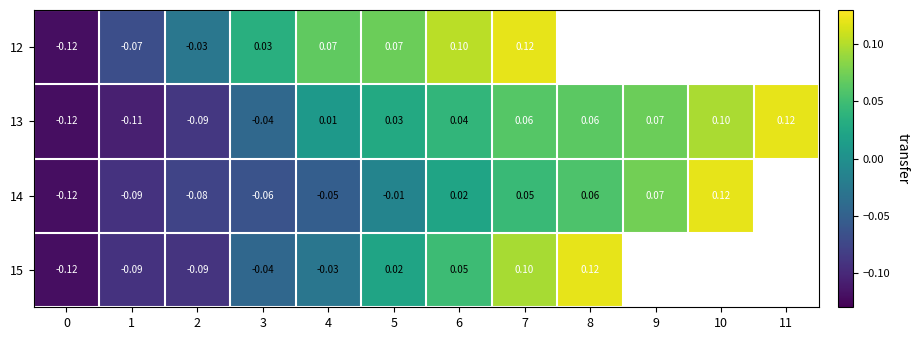

Rank the series by their average value, from lowest to highest.

12, 13, 14, 15